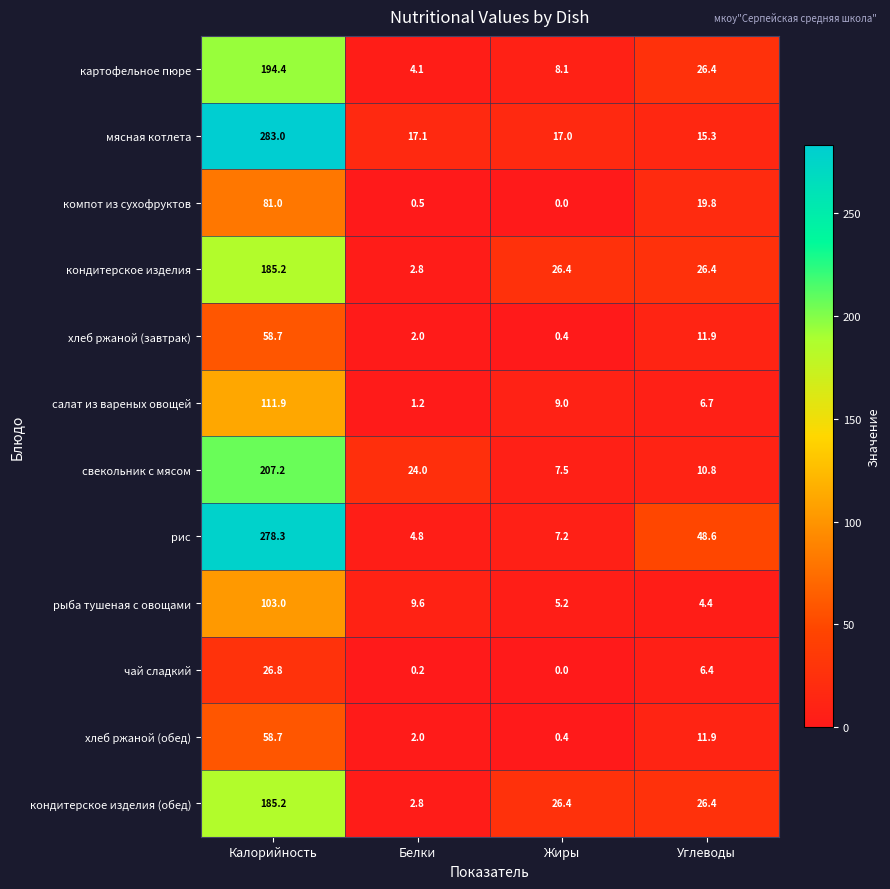

What is the spread (max minus min) of values at Жиры?

26.4